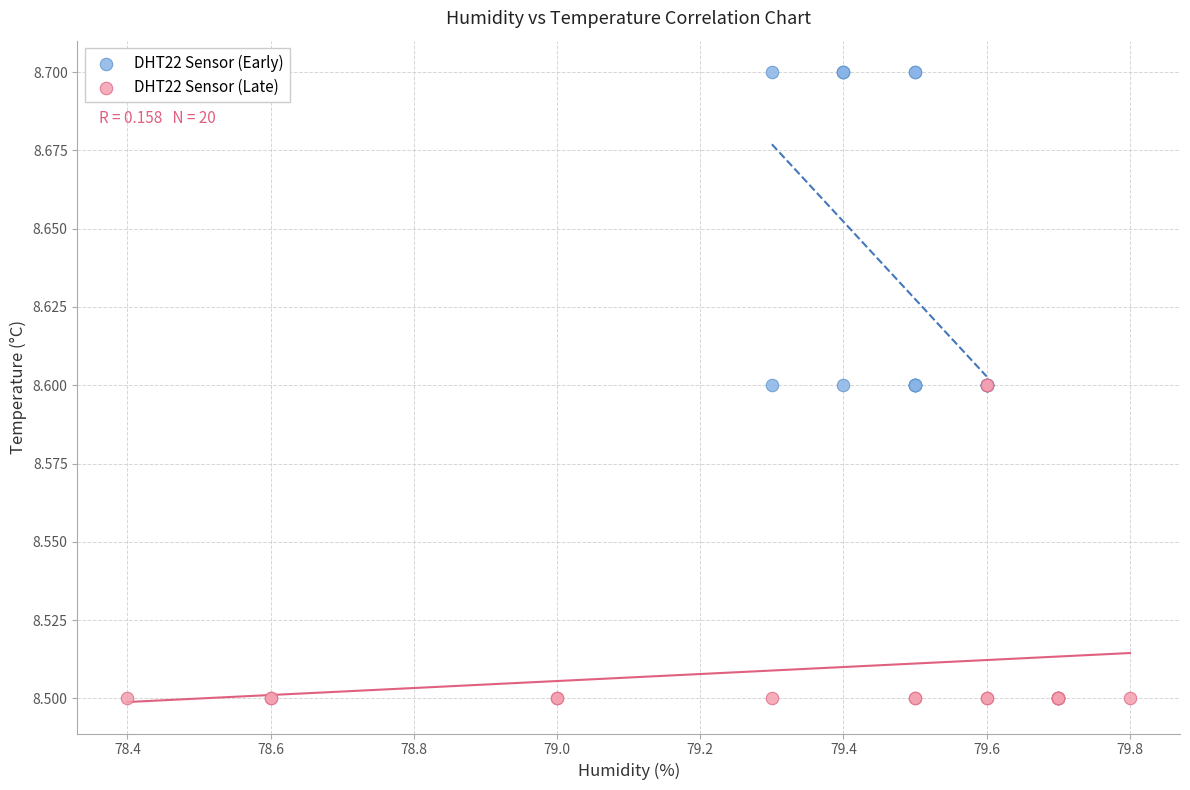

Which series reaches the minimum Y coordinate?

DHT22 Sensor (Late)